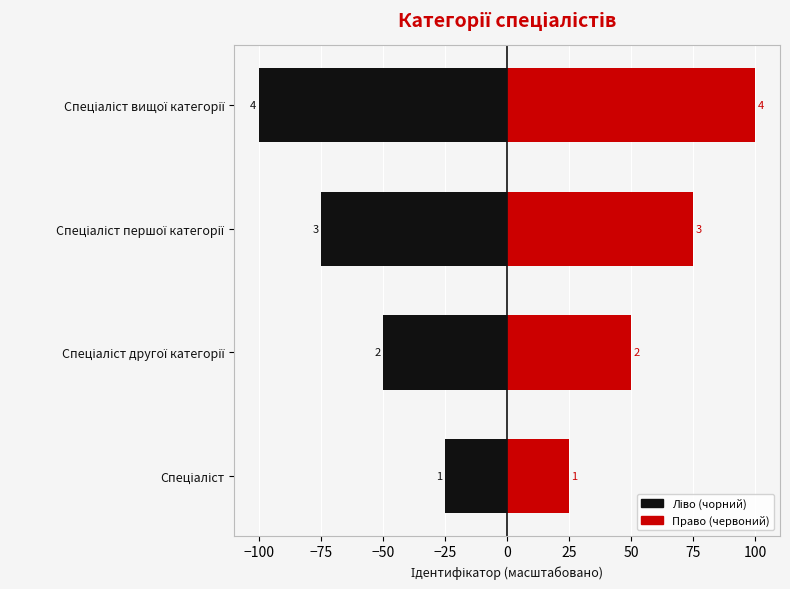

Are the bars grouped side by side (vs. stacked)?

Yes